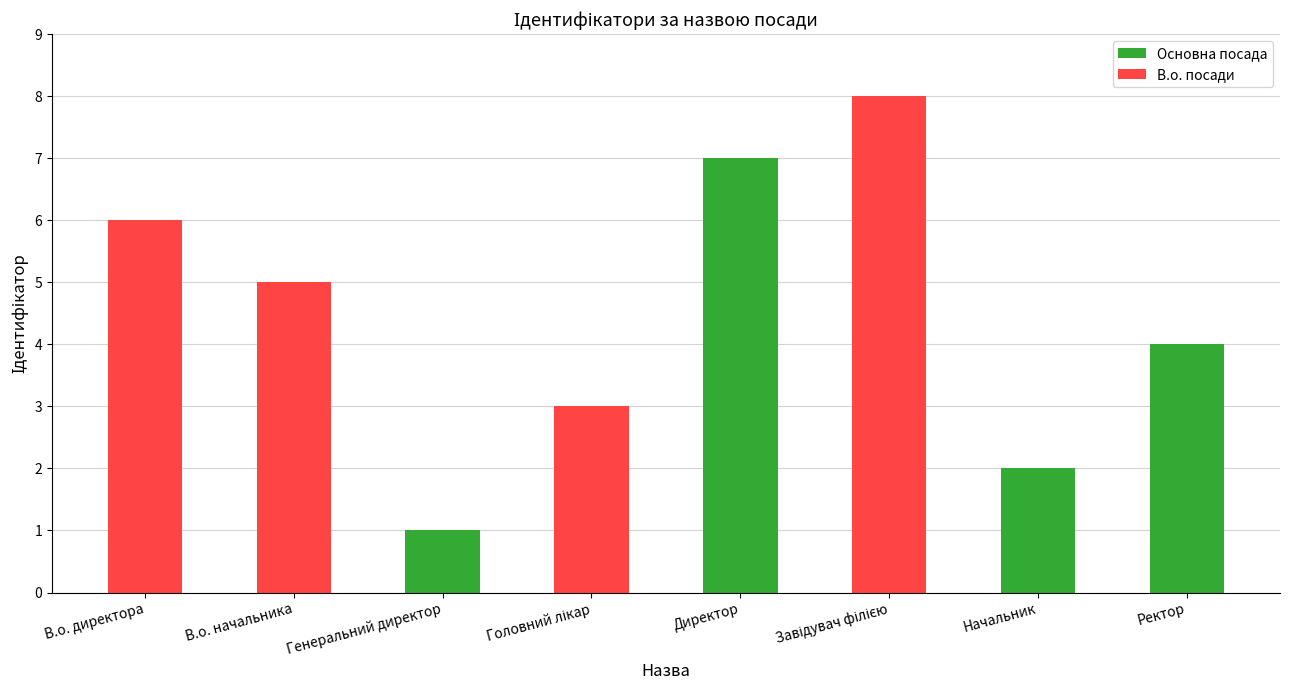

The chart shows a value of 6 at В.о. директора. True or false?

True